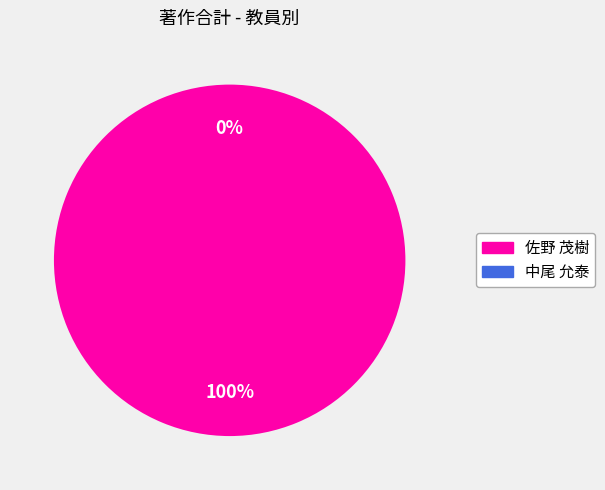

What percentage is the 佐野 茂樹 slice, to the nearest percent?

100%